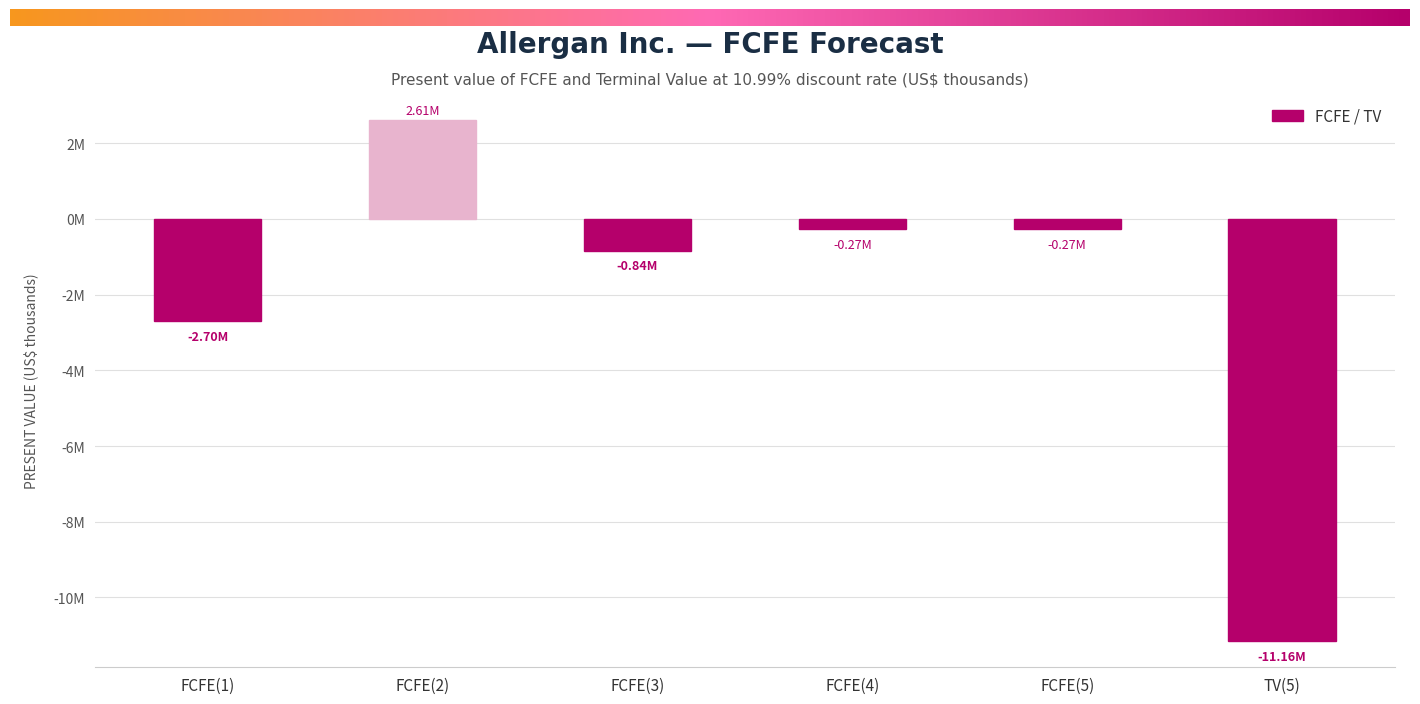

Is it true that the value at FCFE(5) is -428719?

False